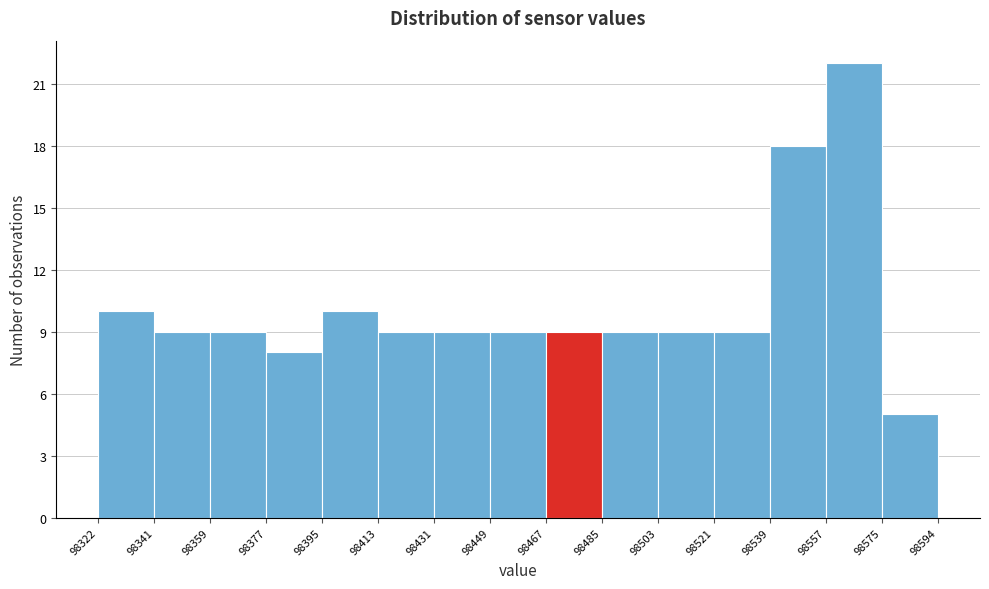

Reading left to right, list every bar in this chart as the range it spans on the x-axis followed by its height. The values are not printed on the chart, so give them approximately, as read against the axis.

98322 to 98341: 10
98341 to 98359: 9
98359 to 98377: 9
98377 to 98395: 8
98395 to 98413: 10
98413 to 98431: 9
98431 to 98449: 9
98449 to 98467: 9
98467 to 98485: 9
98485 to 98503: 9
98503 to 98521: 9
98521 to 98539: 9
98539 to 98557: 18
98557 to 98575: 22
98575 to 98594: 5